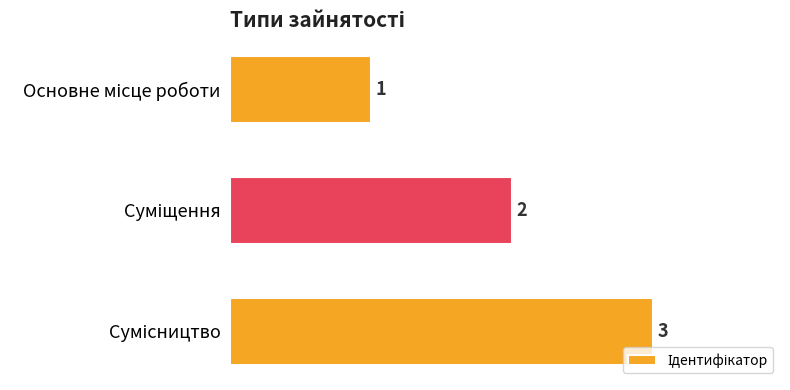

What is the value of the 3rd bar from the top?

3